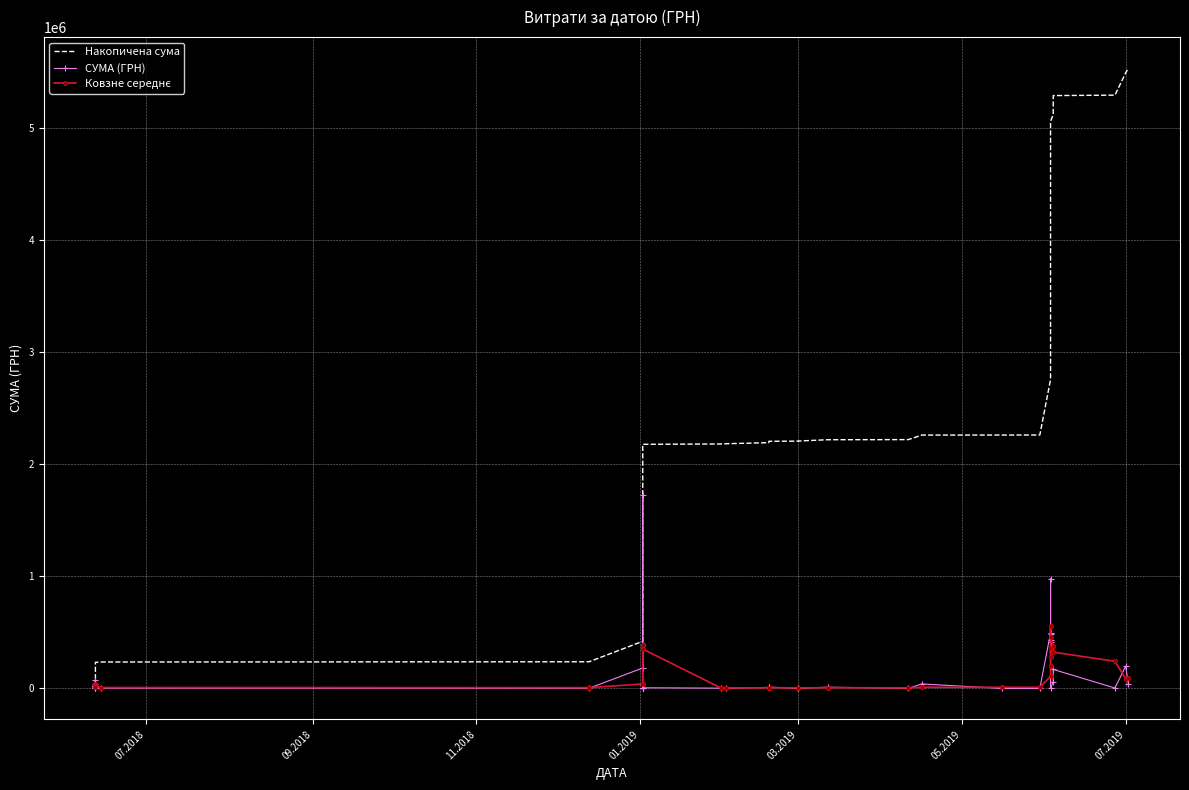

True or false: Ковзне середнє and Накопичена сума cross at least once.

False